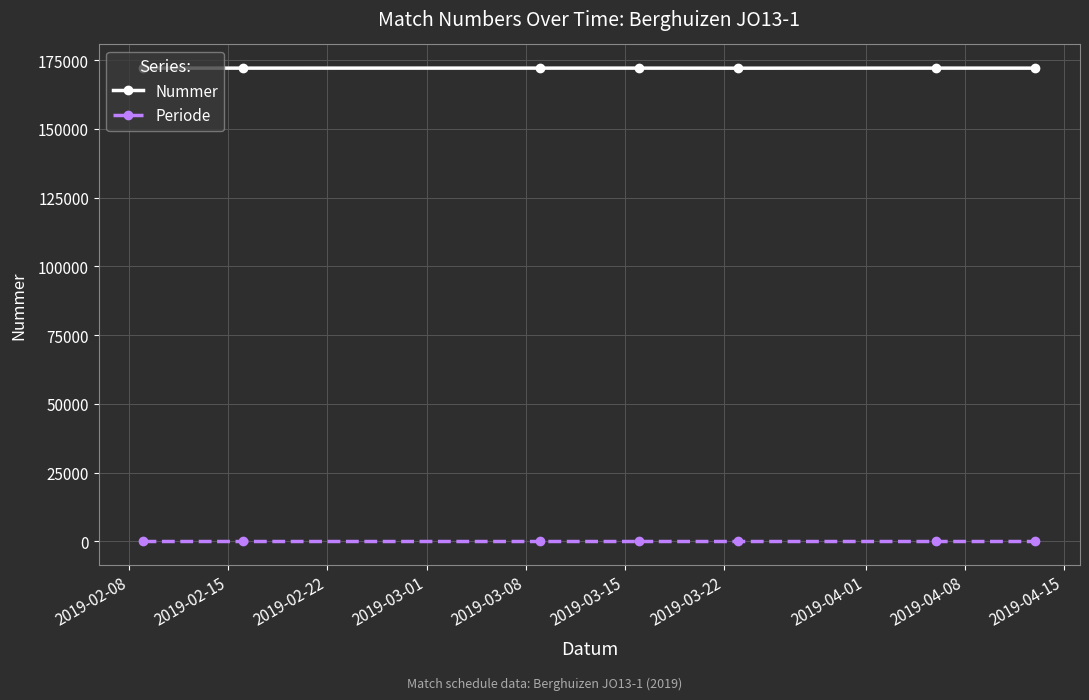

Which series has the largest total across all categories?

Nummer